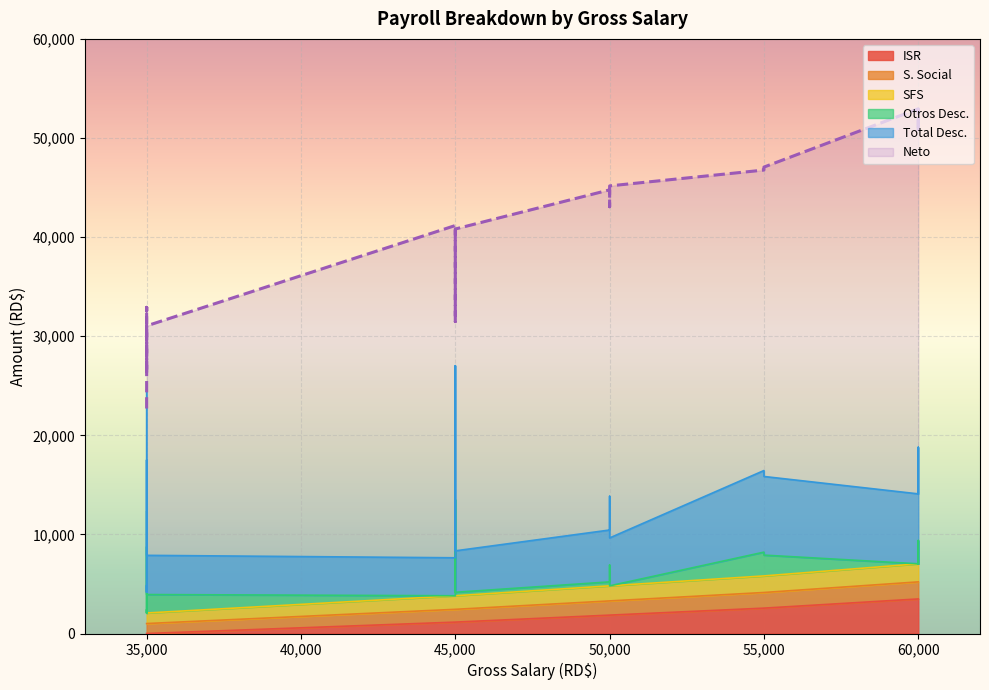

Reading right to left, transcribe all the data shown in this chart.

ISR: 35000=0.0	35000=0.0	35000=0.0	35000=0.0	35000=0.0	35000=0.0	35000=0.0	45000=1148.3	45000=1148.3	45000=1148.3	45000=1148.3	45000=1148.3	50000=1854.0	50000=1854.0	50000=1854.0	55000=2559.7	55000=2559.7	60000=3486.7	60000=3486.7	60000=3486.7
S. Social: 35000=1004.5	35000=1004.5	35000=1004.5	35000=1004.5	35000=1004.5	35000=1004.5	35000=1004.5	45000=1291.5	45000=1291.5	45000=1291.5	45000=1291.5	45000=1291.5	50000=1435.0	50000=1435.0	50000=1435.0	55000=1578.5	55000=1578.5	60000=1722.0	60000=1722.0	60000=1722.0
SFS: 35000=1064.0	35000=1064.0	35000=1064.0	35000=1064.0	35000=1064.0	35000=1064.0	35000=1064.0	45000=1368.0	45000=1368.0	45000=1368.0	45000=1368.0	45000=1368.0	50000=1520.0	50000=1520.0	50000=1520.0	55000=1672.0	55000=1672.0	60000=1824.0	60000=1824.0	60000=1824.0
Otros Desc.: 35000=0.0	35000=6671.1	35000=1862.5	35000=350.0	35000=10205.2	35000=0.0	35000=0.0	45000=0.0	45000=350.0	45000=9692.9	45000=0.0	45000=0.0	50000=400.0	50000=0.0	50000=2100.0	55000=2100.0	55000=2400.0	60000=0.0	60000=2352.7	60000=0.0
Total Desc.: 35000=2093.5	35000=8764.6	35000=3955.9	35000=2443.5	35000=12298.7	35000=2093.5	35000=2093.5	45000=3832.8	45000=4182.8	45000=13525.7	45000=3832.8	45000=3832.8	50000=5234.0	50000=4834.0	50000=6934.0	55000=7935.2	55000=8235.2	60000=7057.6	60000=9410.4	60000=7057.6
Neto: 35000=32906.5	35000=26235.3	35000=31044.0	35000=32556.5	35000=22701.3	35000=32906.5	35000=32906.5	45000=41167.2	45000=40817.2	45000=31474.3	45000=41167.2	45000=41167.2	50000=44766.0	50000=45166.0	50000=43066.0	55000=47064.8	55000=46764.8	60000=52942.3	60000=50589.6	60000=52942.3